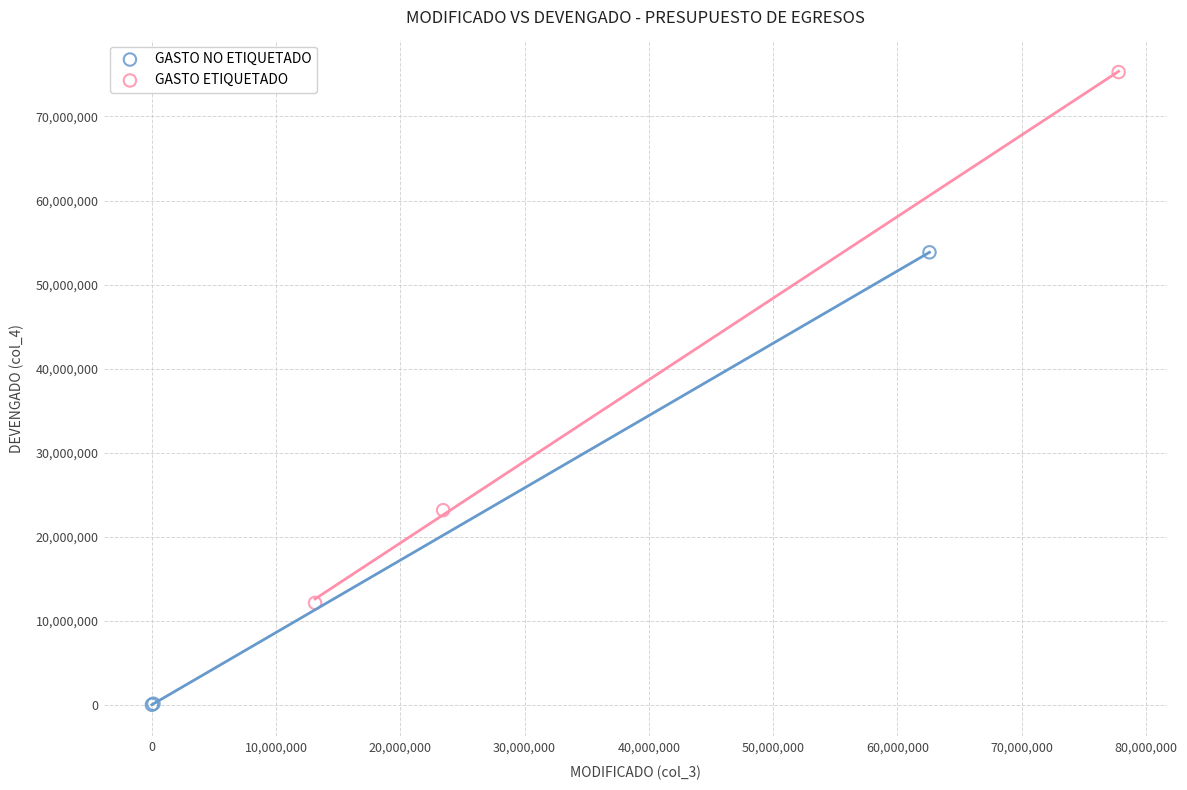

Which series has the largest Y range (max minus min)?

GASTO ETIQUETADO